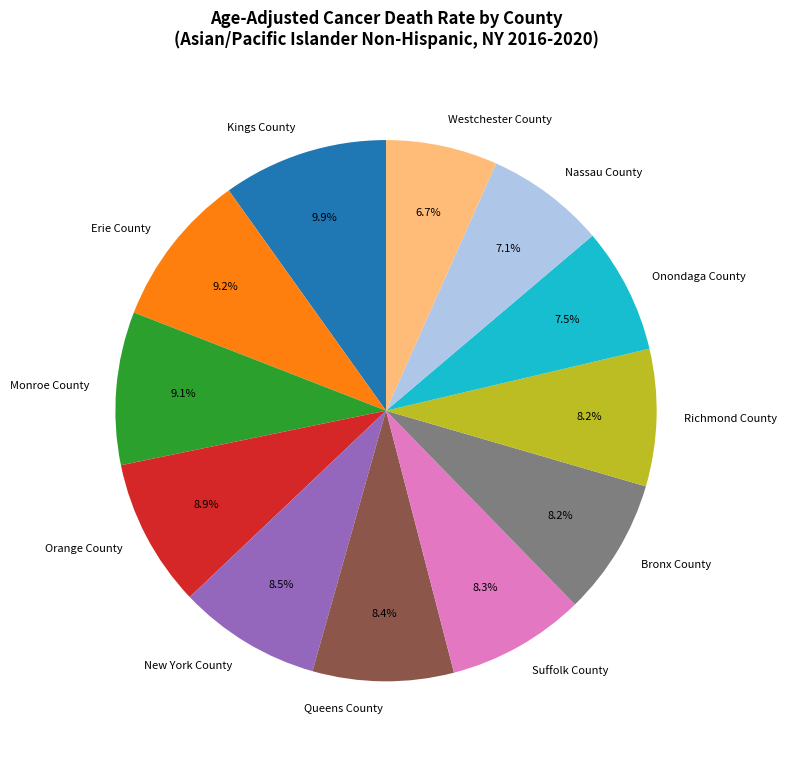

Which has a higher value, New York County or Kings County?

Kings County